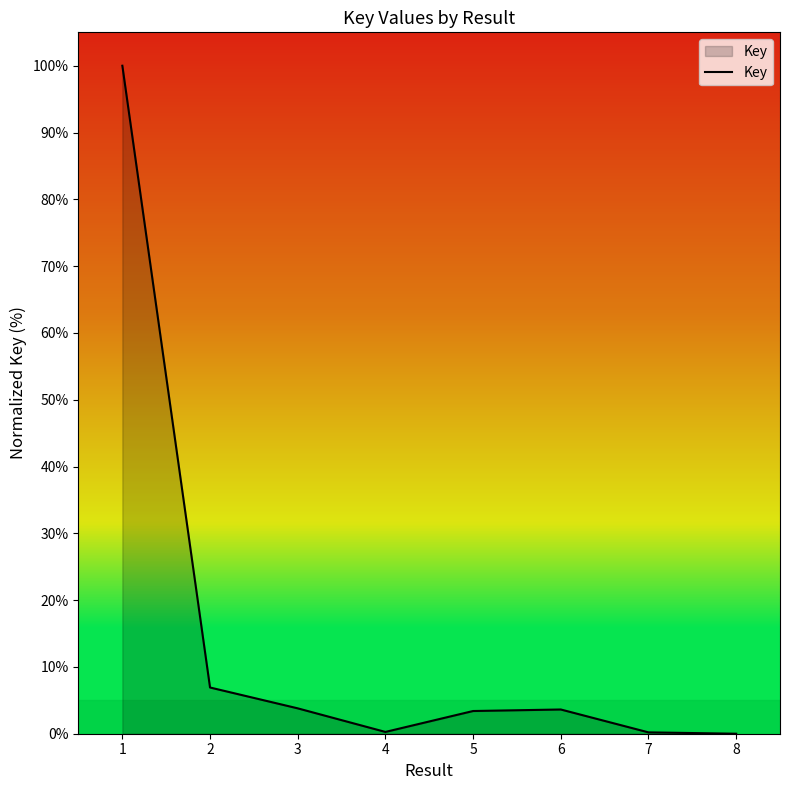

Approximately how many times larger is the value at 3 compared to 5?

1.1